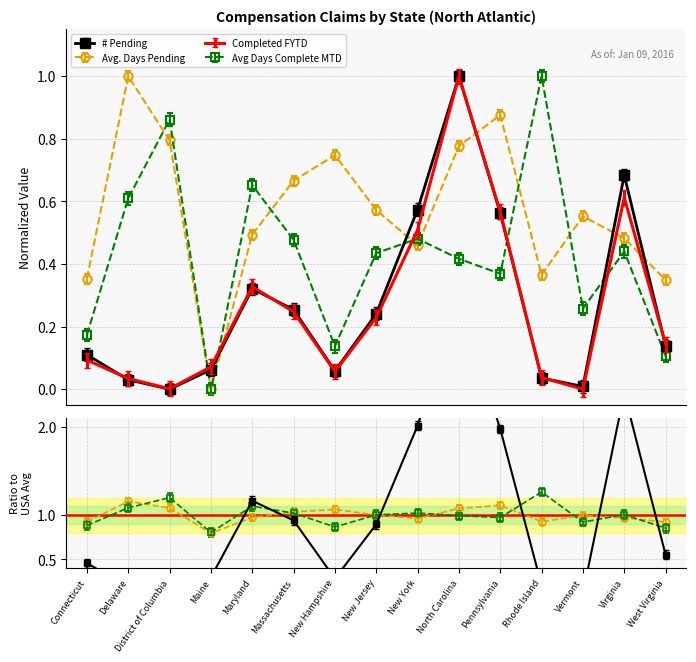

Which has a higher value, North Carolina or New Hampshire?

North Carolina